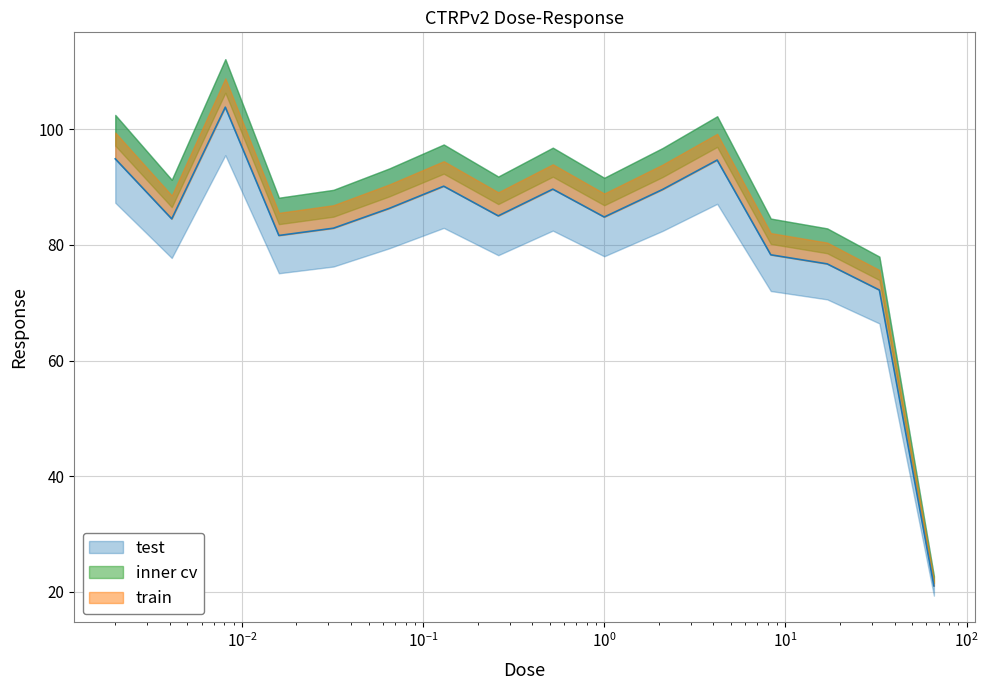

Is it true that the value at 0.13 is 129.5?

False